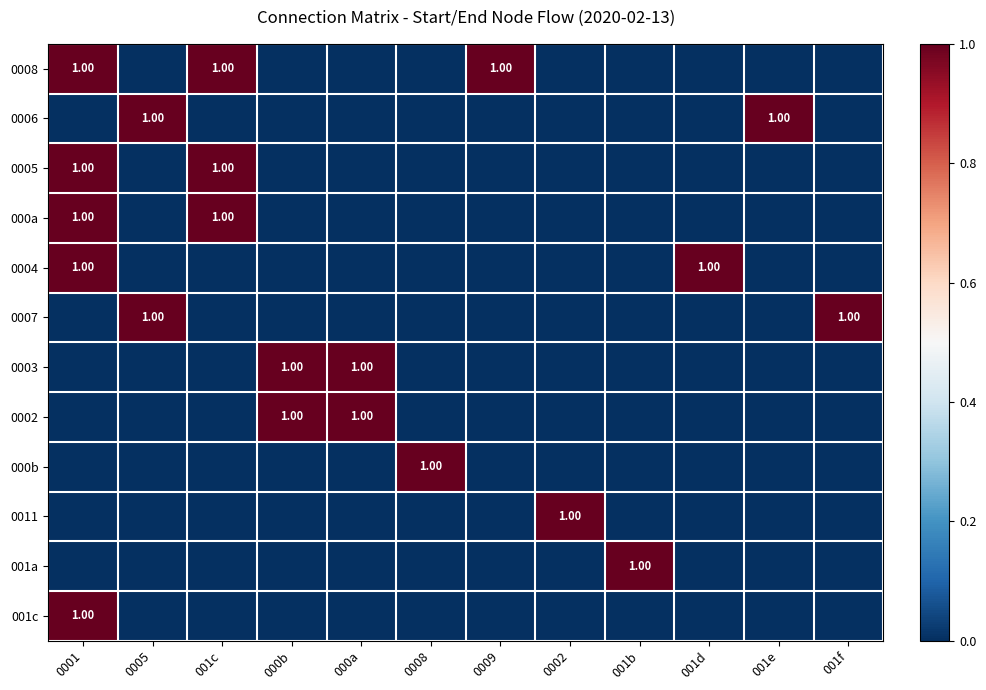

Is the value of 000a at 001f greater than the value of 0002 at 001d?

No